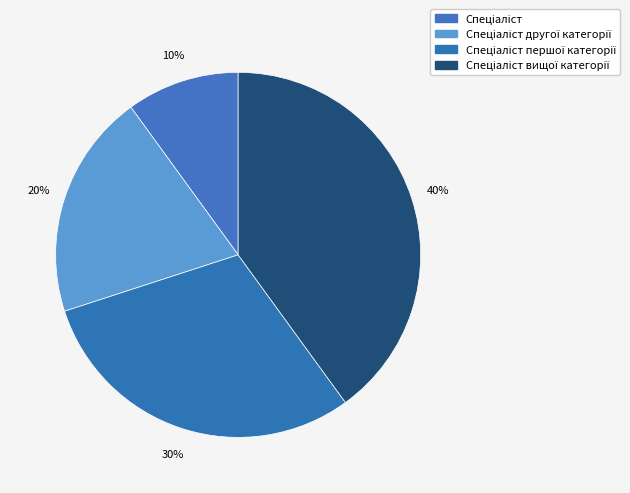

How many slices are in this pie chart?

4